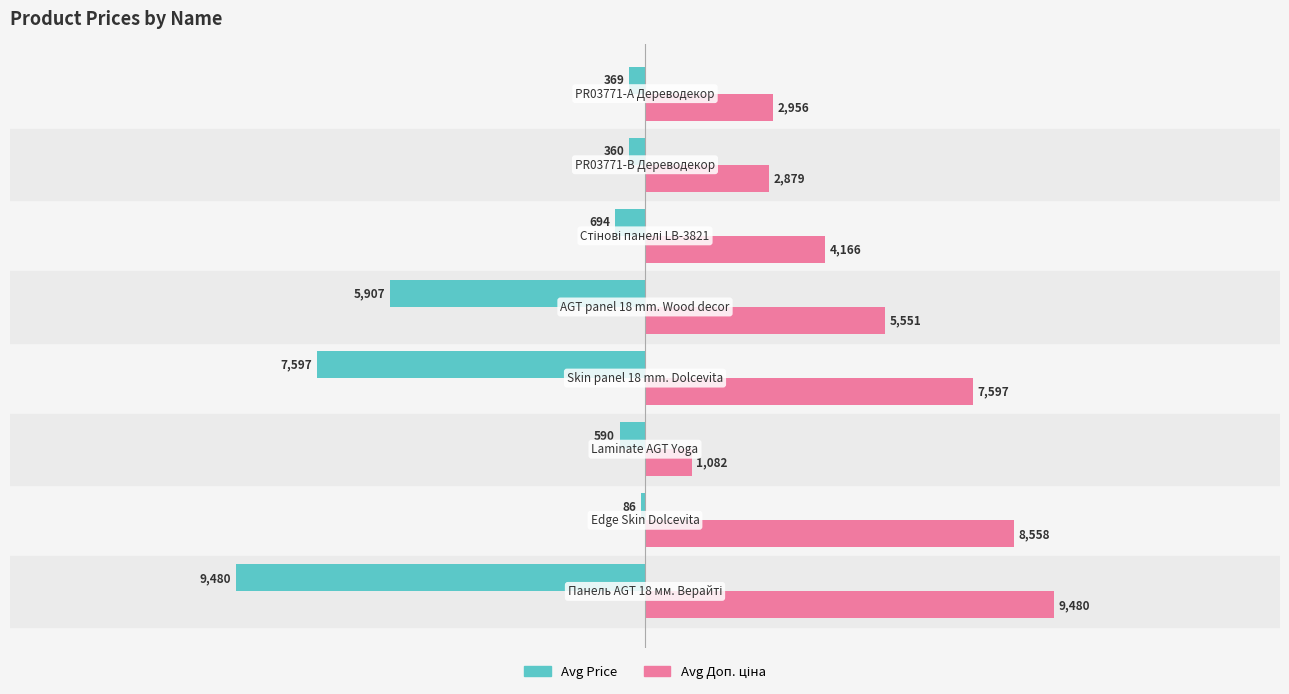

The Avg Price series shows -9862.6 at 4. True or false?

False